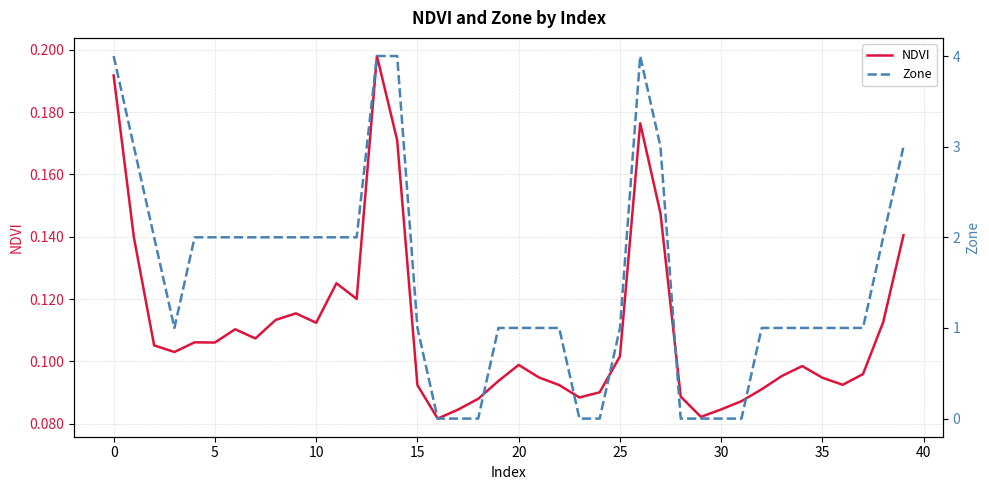

How many intersections are there between NDVI and Zone?

6